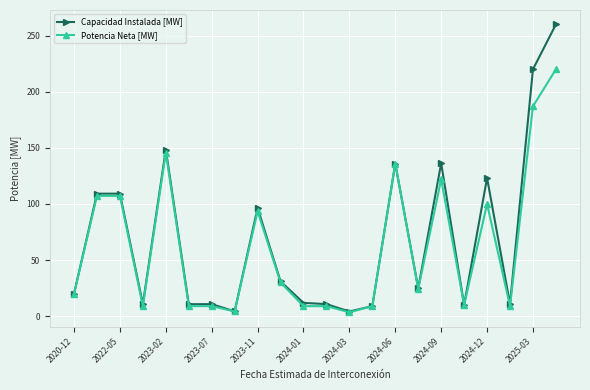

How many distinct data groups are displayed?

2